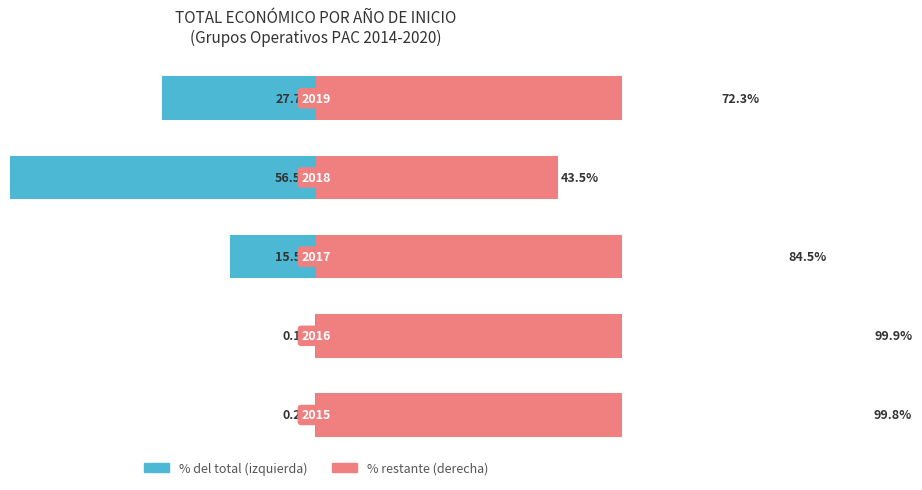

How many values in the Resto porcentaje (derecha) series exceed 84?

3